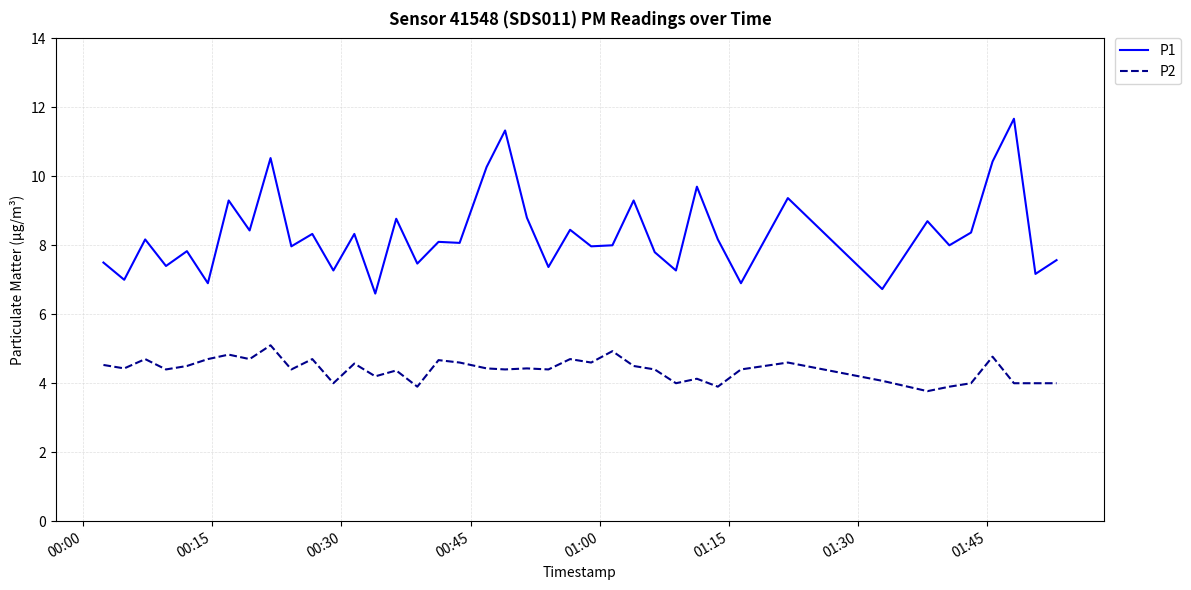

Count the number of data series in this chart.

2